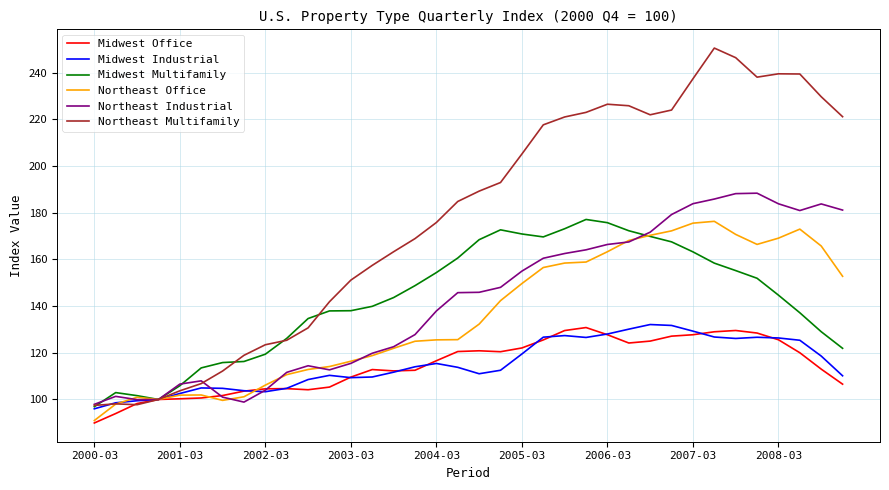

What is the difference between the maximum and minimum values in the Midwest Industrial series?

36.1